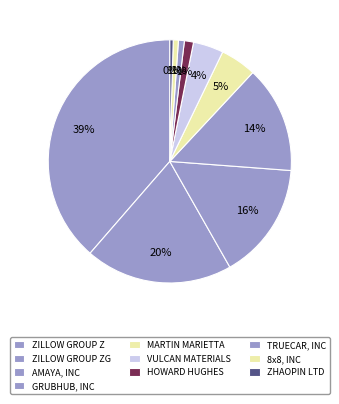

To the nearest percent, what portion does ZILLOW GROUP ZG represent?

20%